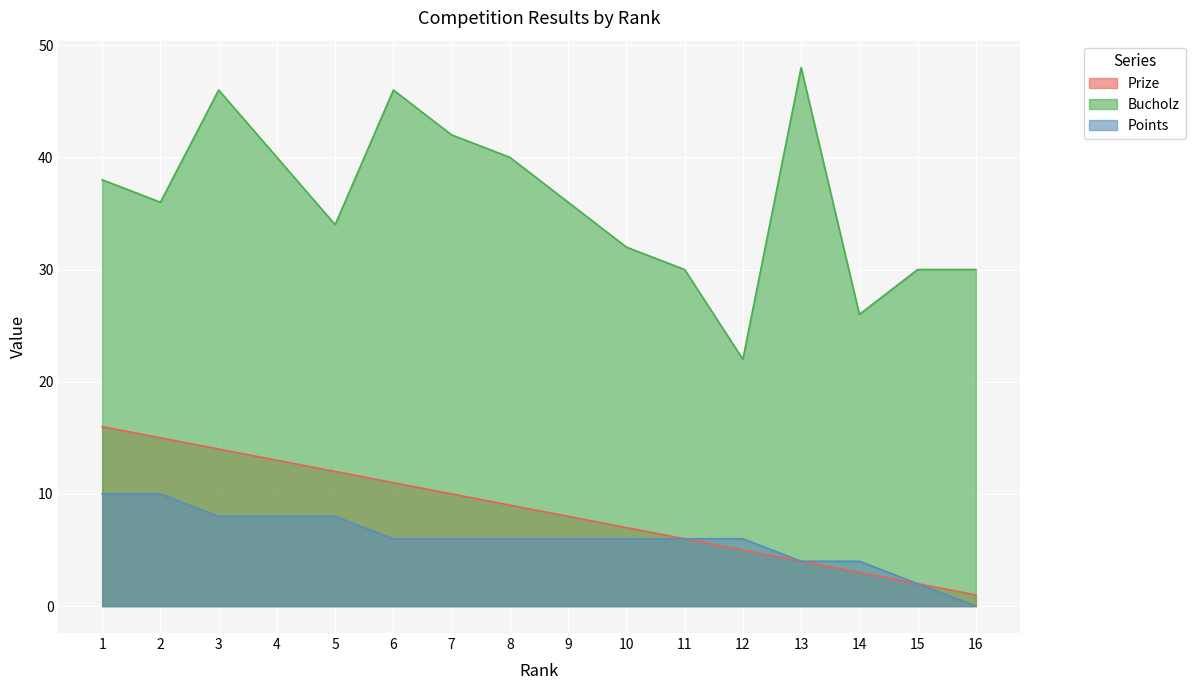

What value does the Points series have at 3, to the nearest 5?

10